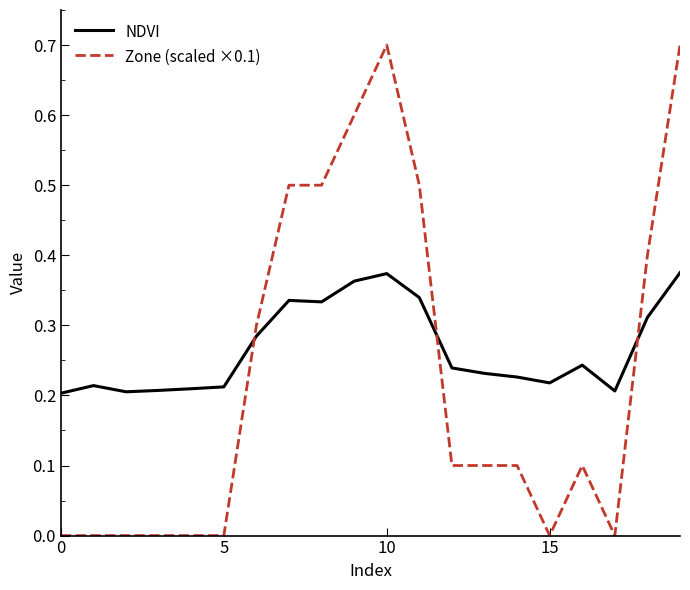

In NDVI, how many points are lower than both neighbors (excluding endpoints)?

4